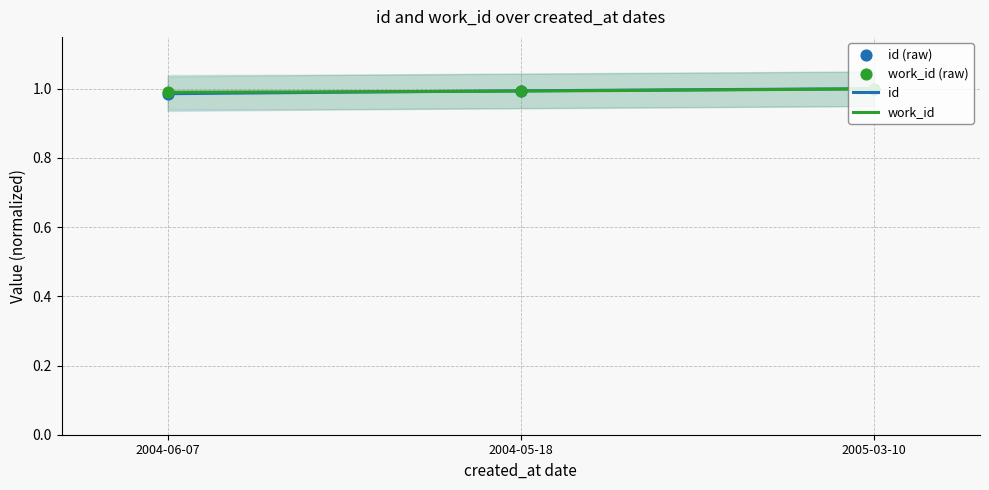

Which series contains the lowest Y value?

id